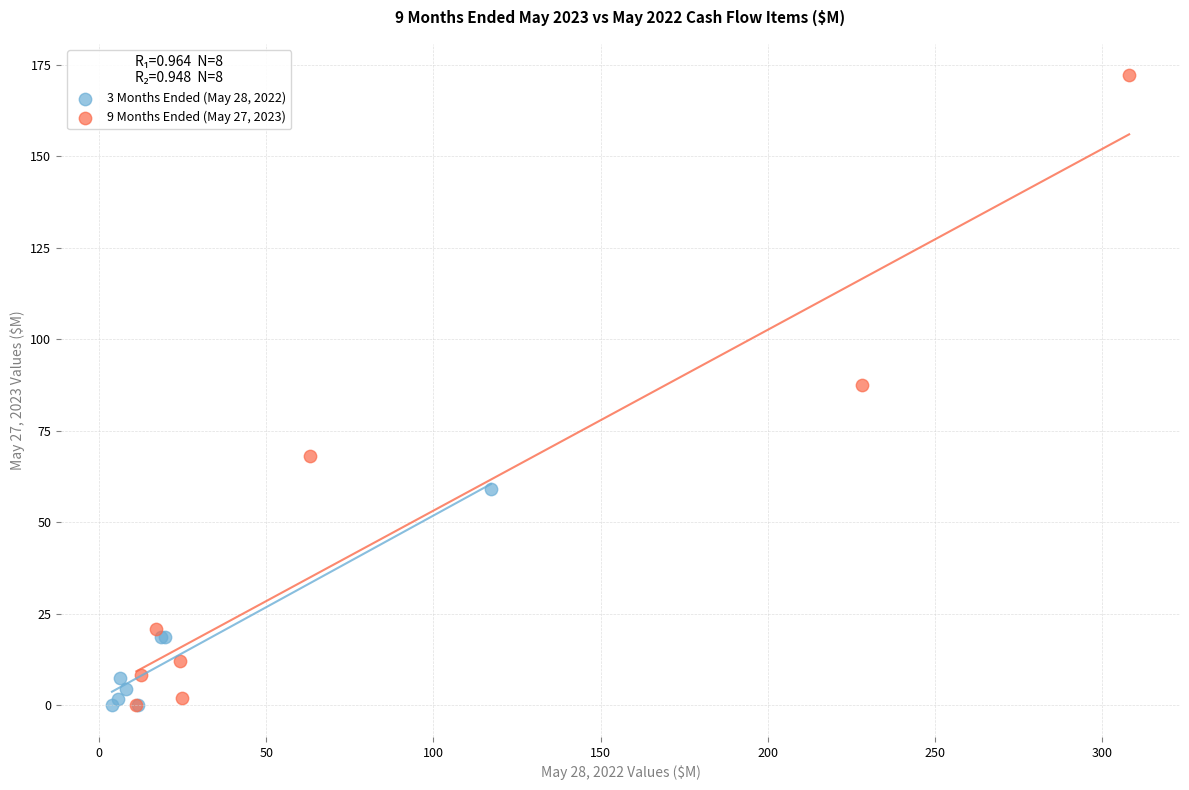

Which series reaches the maximum Y coordinate?

9 Months Ended (May 27, 2023)